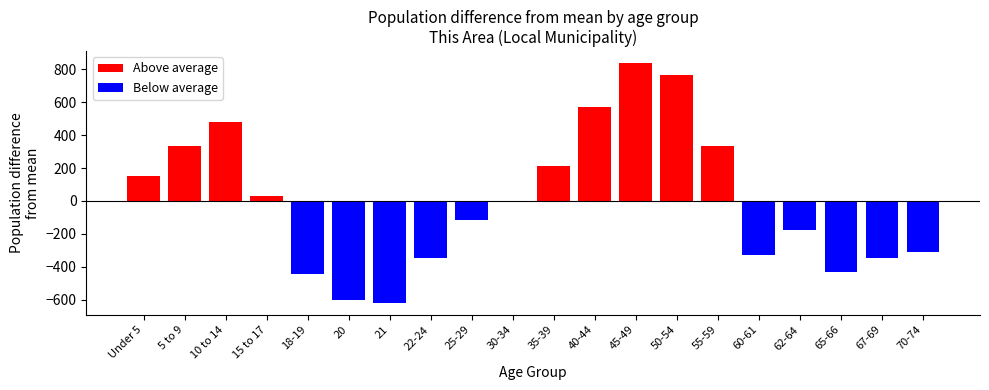

What are all the series names shown in the legend?

Above average, Below average